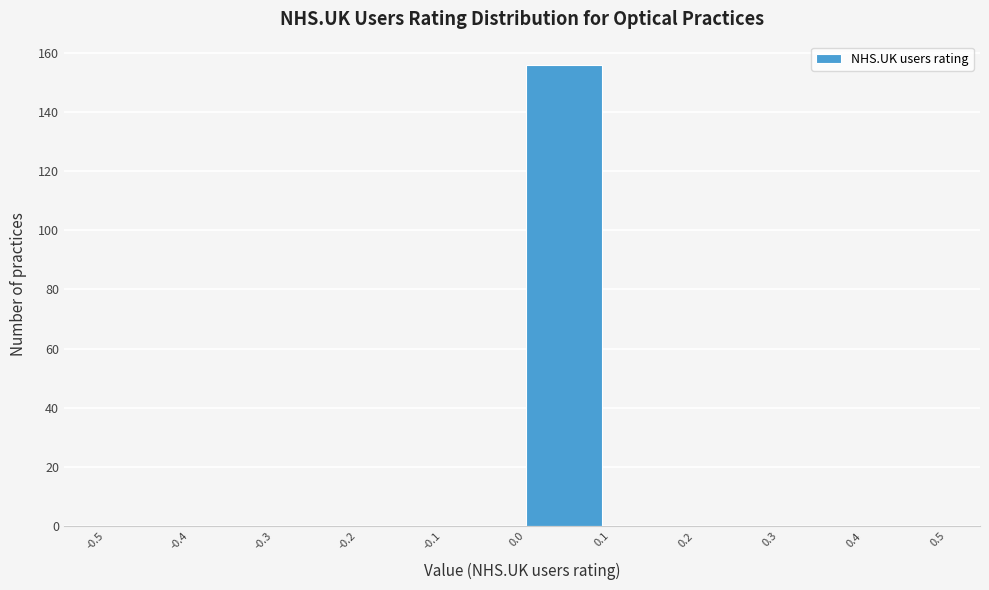

Reading left to right, transcribe this chart: for each bar, give the range it covers on the x-axis and its height. The values are not printed on the chart, so give them approximately, as read against the axis.

-0.5 to -0.4: 0
-0.4 to -0.3: 0
-0.3 to -0.2: 0
-0.2 to -0.1: 0
-0.1 to 0.0: 0
0.0 to 0.1: 156
0.1 to 0.2: 0
0.2 to 0.3: 0
0.3 to 0.4: 0
0.4 to 0.5: 0